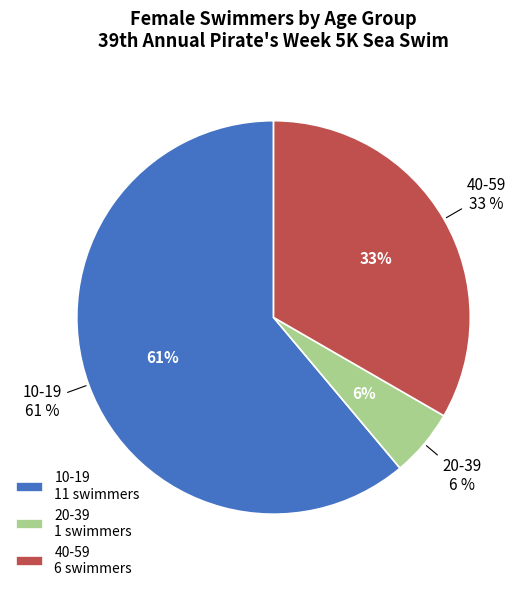

Which category accounts for the majority?

10-19